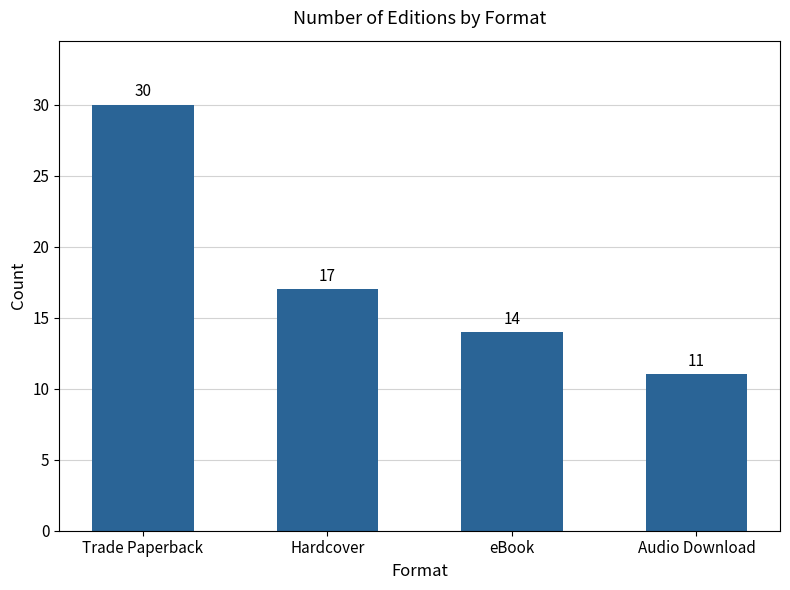

What is the maximum value shown in the chart?

30